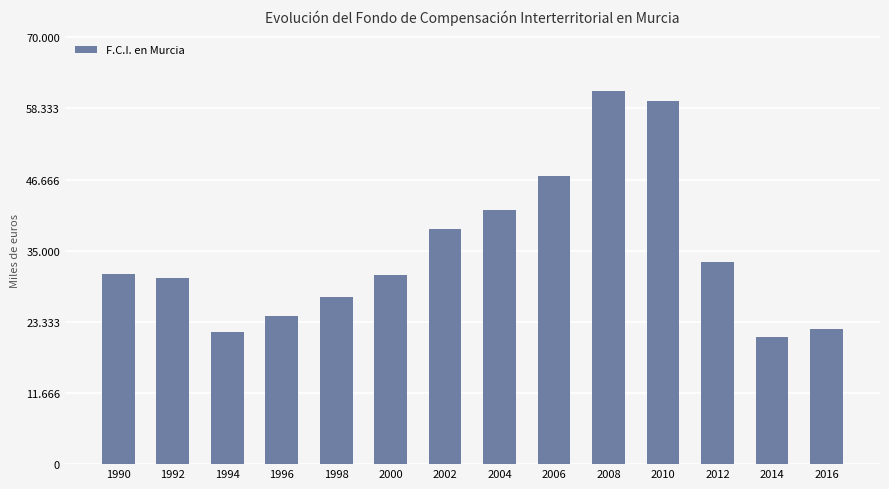

What is the value of the 12th bar from the left?

33189.4